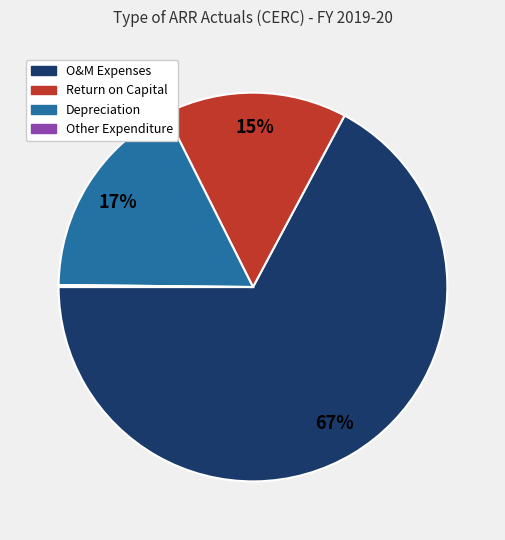

Is there any slice that represents more than half of the pie?

Yes